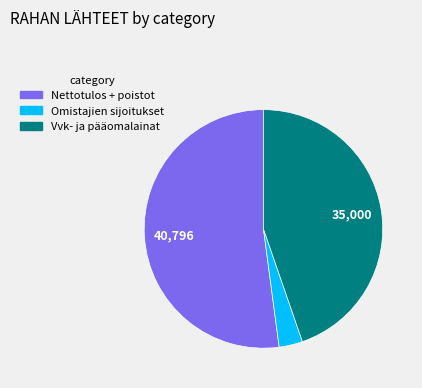

How many segments does this pie chart have?

3